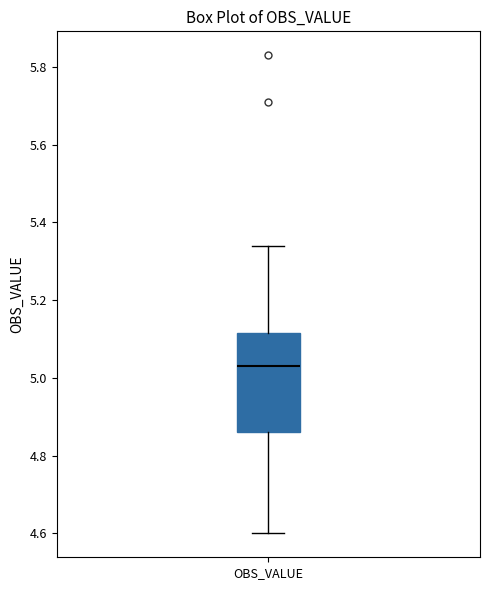

Read this box plot against the y-axis: the position of the median line, the range covered by the box, and the ends of both whiskers. The values are not printed on the chart, so give them approximately, as read against the axis.

median 5.04, box 4.86 to 5.12, whiskers 4.60 to 5.34